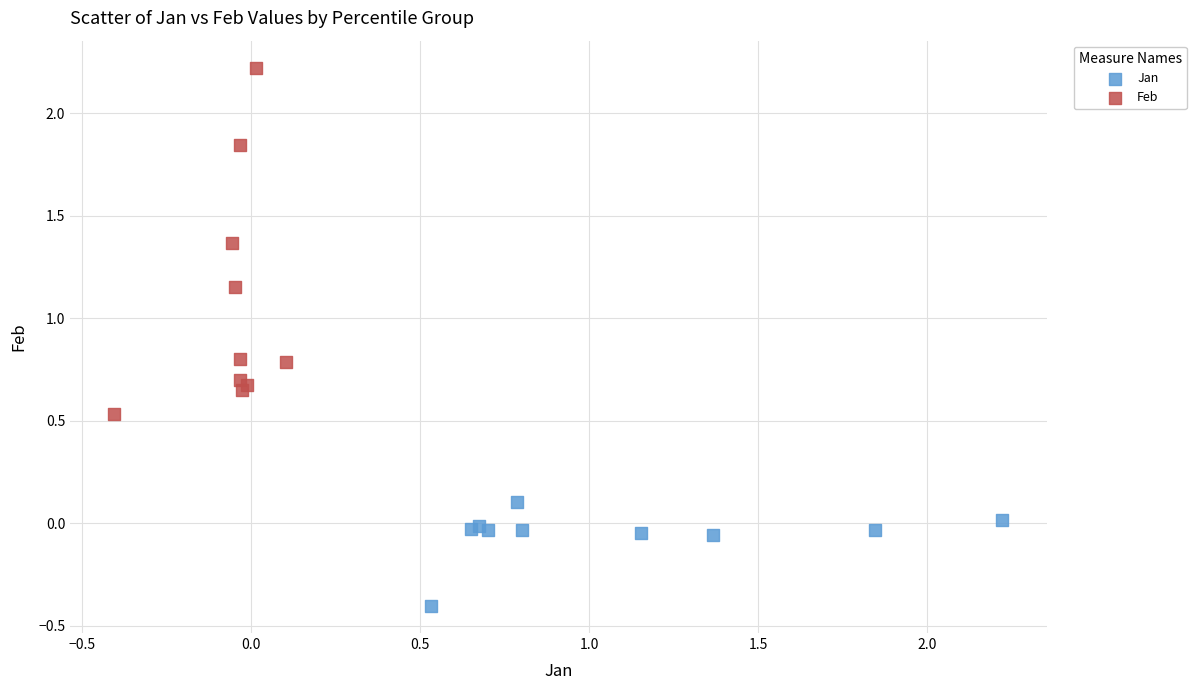

Which series has the largest Y range (max minus min)?

Feb